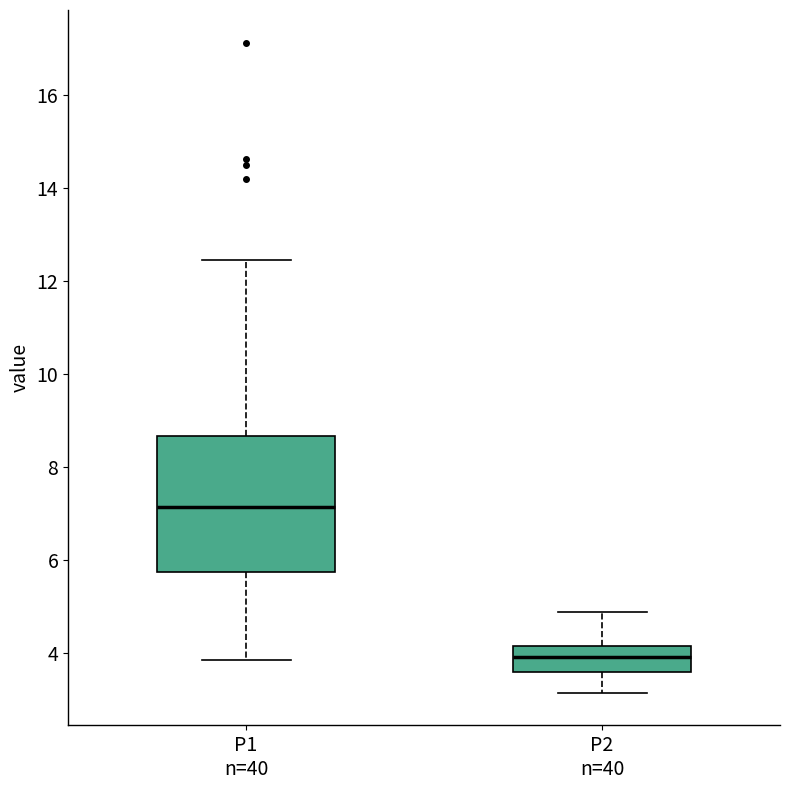

Reading left to right, read every box against the y-axis: the position of its median line, the range the box covers, and the ends of its whiskers. The values are not printed on the chart, so give them approximately, as read against the axis.

P1 n=40: median 7.2, box 5.8 to 8.6, whiskers 3.8 to 12.4
P2 n=40: median 4.0, box 3.6 to 4.2, whiskers 3.2 to 4.8